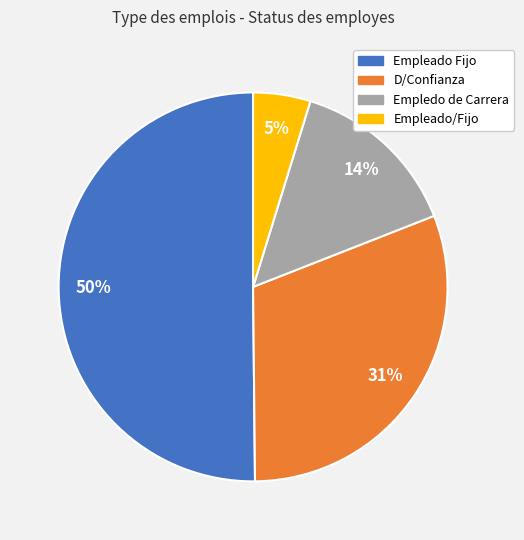

The Empleado/Fijo slice represents 5% of the pie. True or false?

True